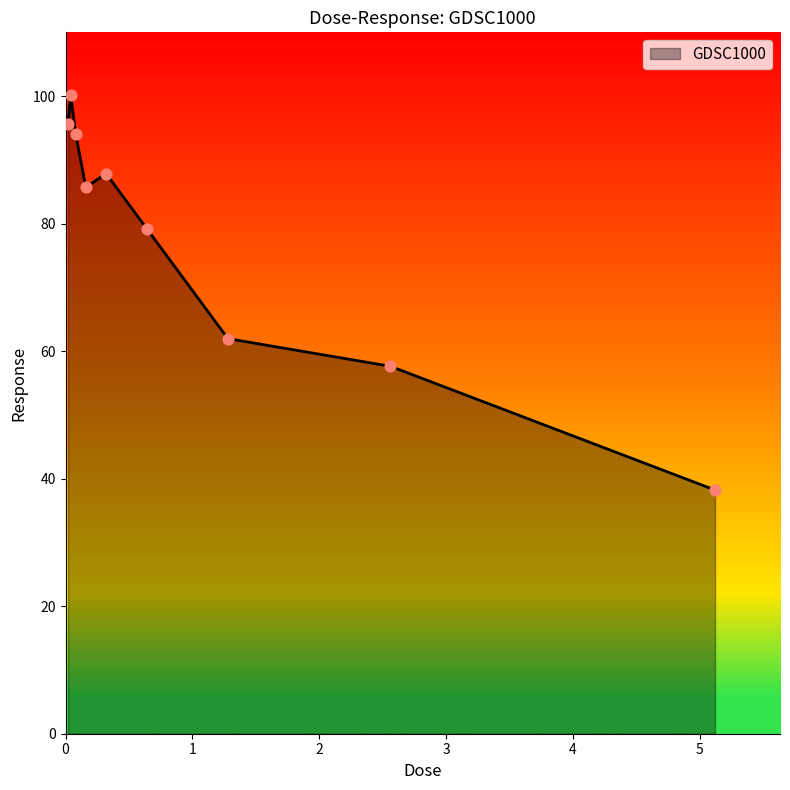

What is the maximum value shown in the chart?

100.2